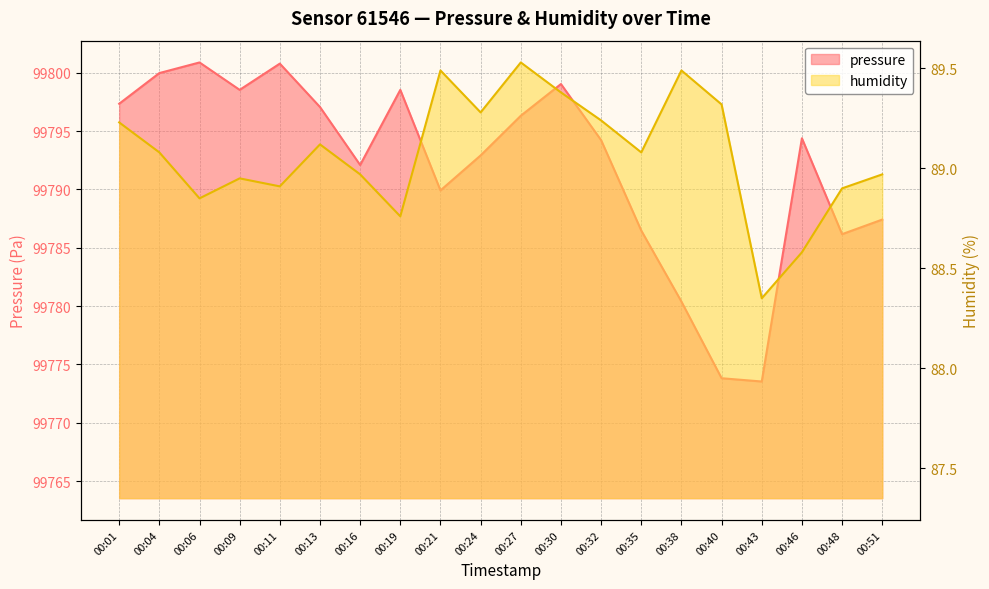

List the labels in order of humidity value, smallest first.

00:43, 00:46, 00:19, 00:06, 00:48, 00:11, 00:09, 00:16, 00:51, 00:04, 00:35, 00:13, 00:01, 00:32, 00:24, 00:40, 00:30, 00:21, 00:38, 00:27